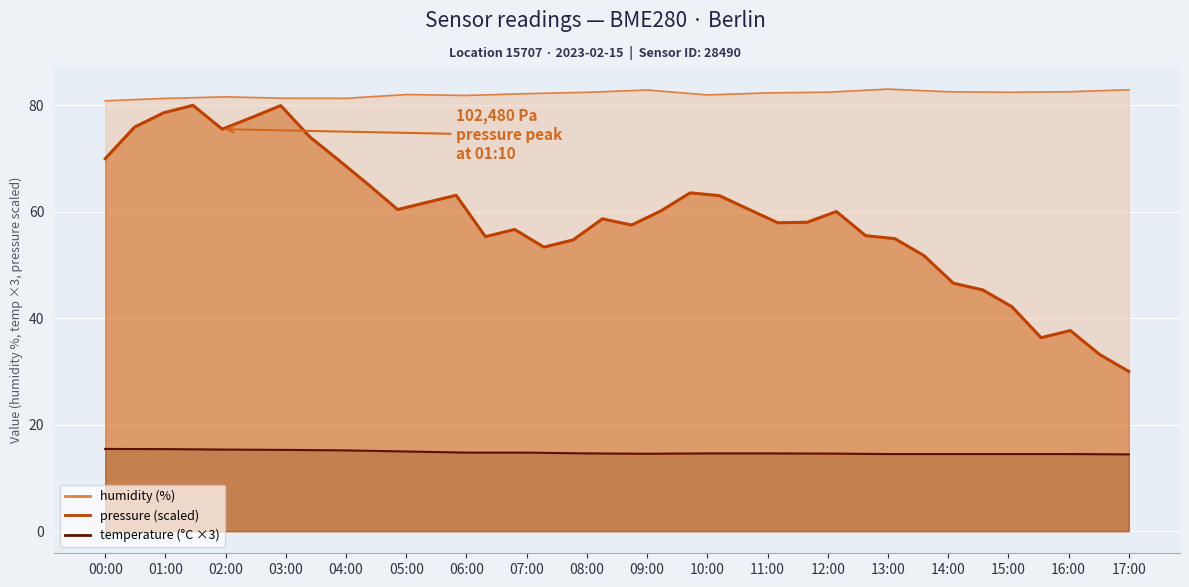

Between 06:00 and 08:00, which series saw the biggest shift?

humidity